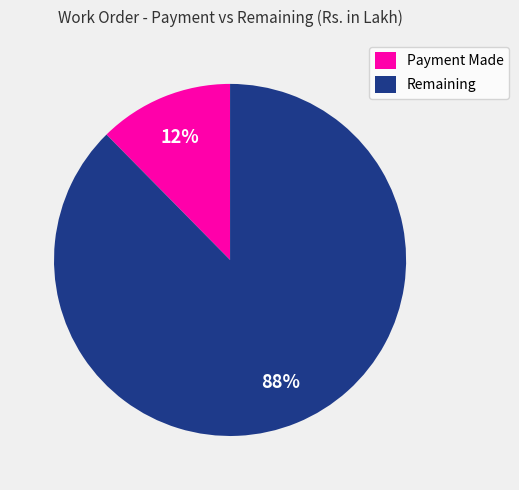

To the nearest percent, what is the average slice percentage?

50%